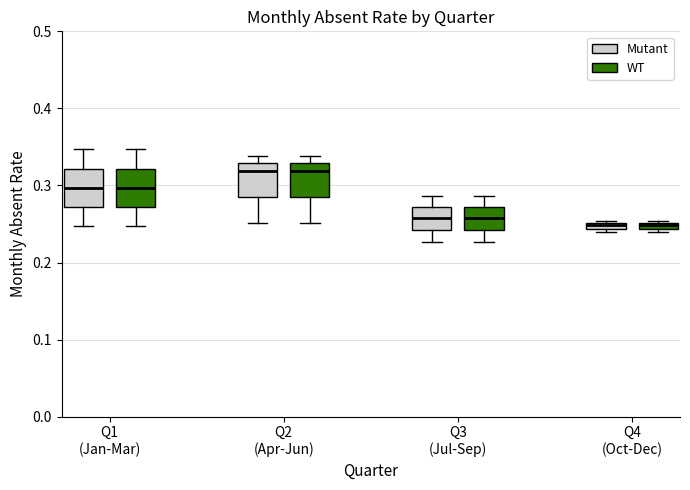

Where is the upper edge of the box for Q4 (Oct-Dec) (Mutant) on the y-axis? The values are not printed on the chart, so give them approximately, as read against the axis.

0.25